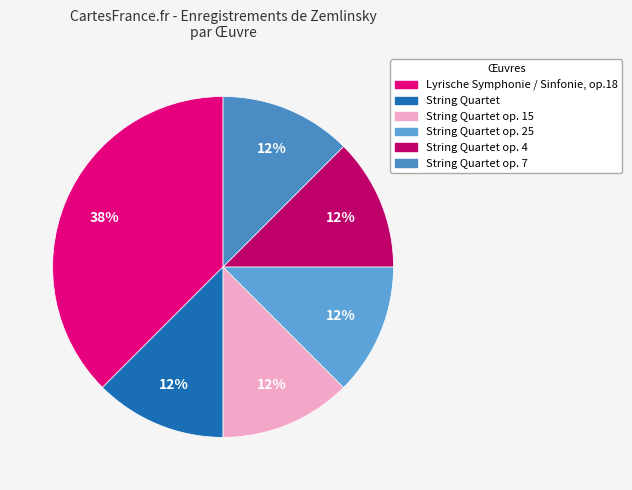

How many segments does this pie chart have?

6